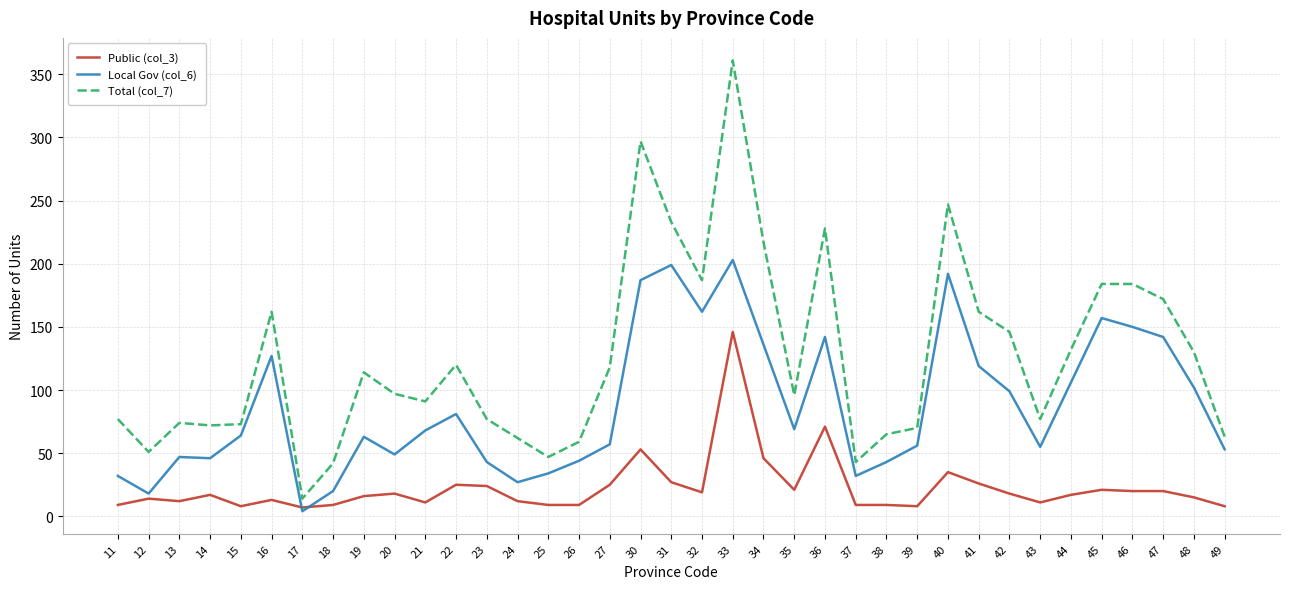

What is the maximum value shown in the chart?

361